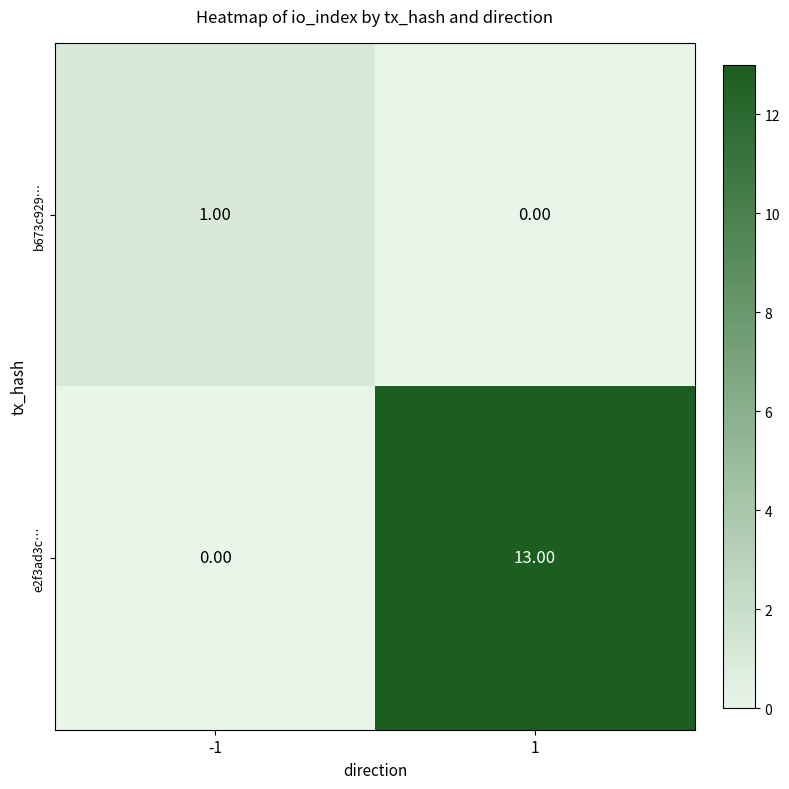

What is the total value across all series at 1?

13